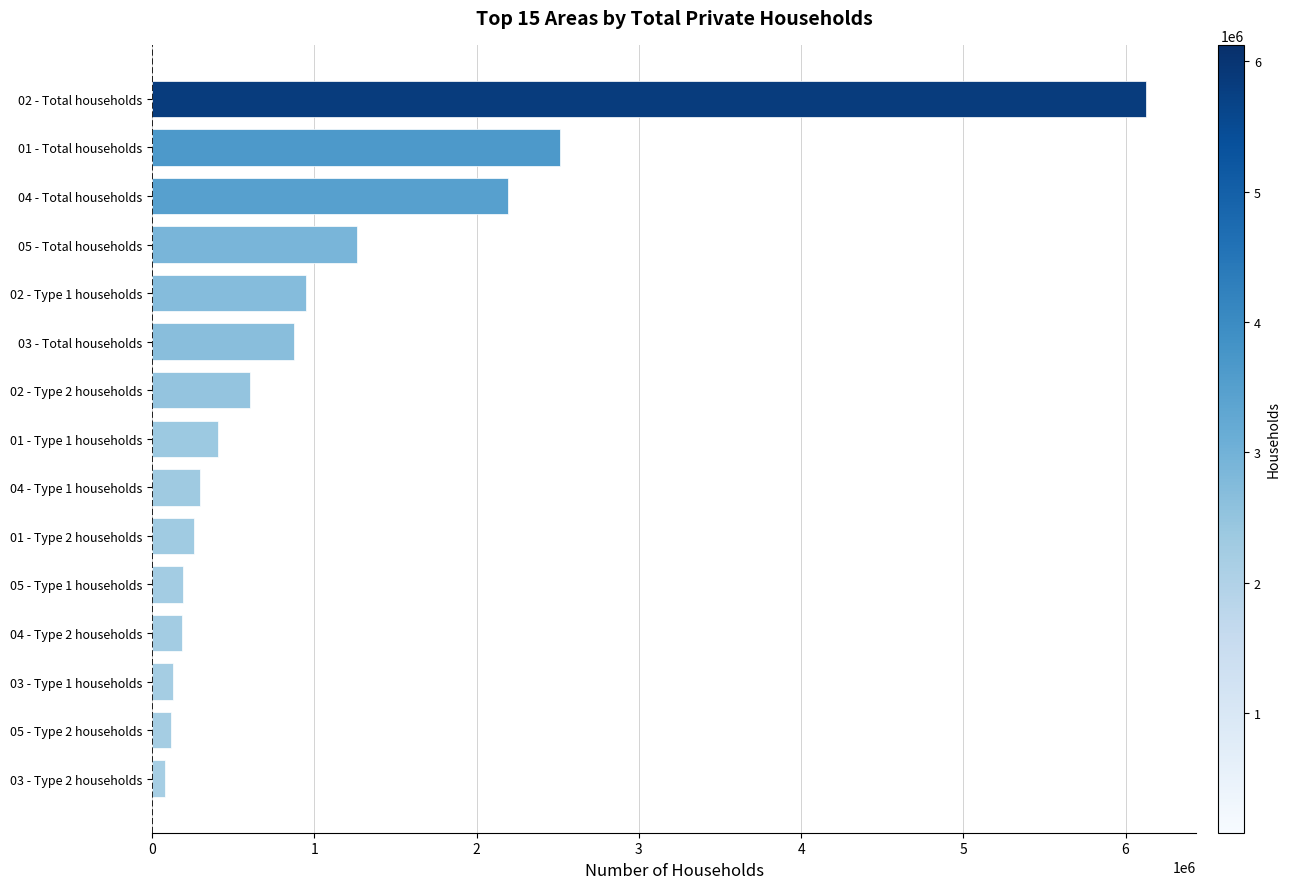

What is the change in value from 01 - Type 2 households to 02 - Total households?

+5866204